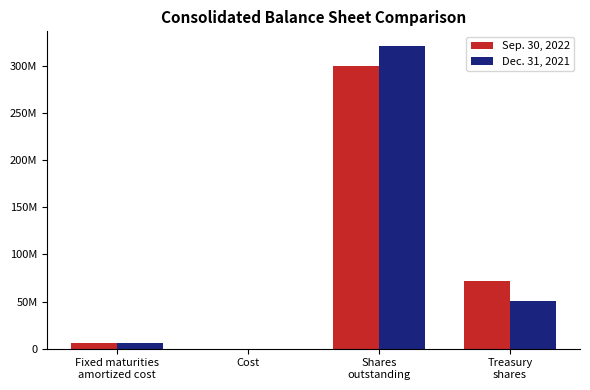

Is the value of Sep. 30, 2022 at Treasury
shares greater than the value of Dec. 31, 2021 at Treasury
shares?

Yes